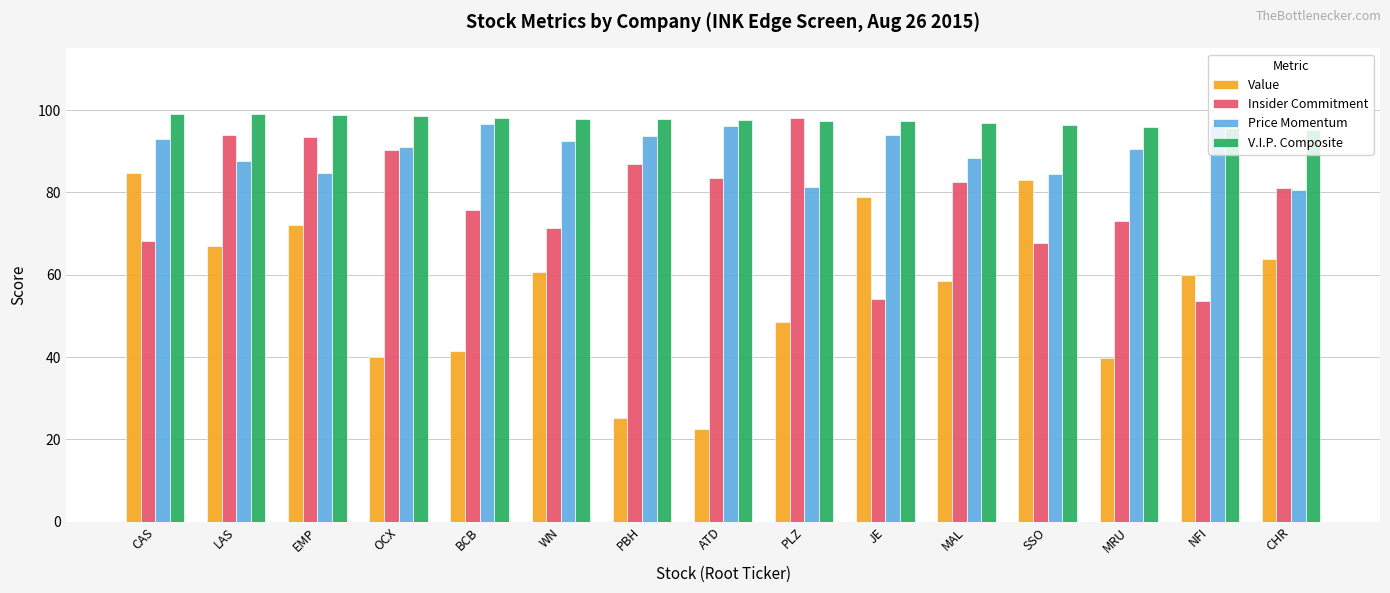

Is it true that Insider Commitment equals 114.2 at ATD?

False